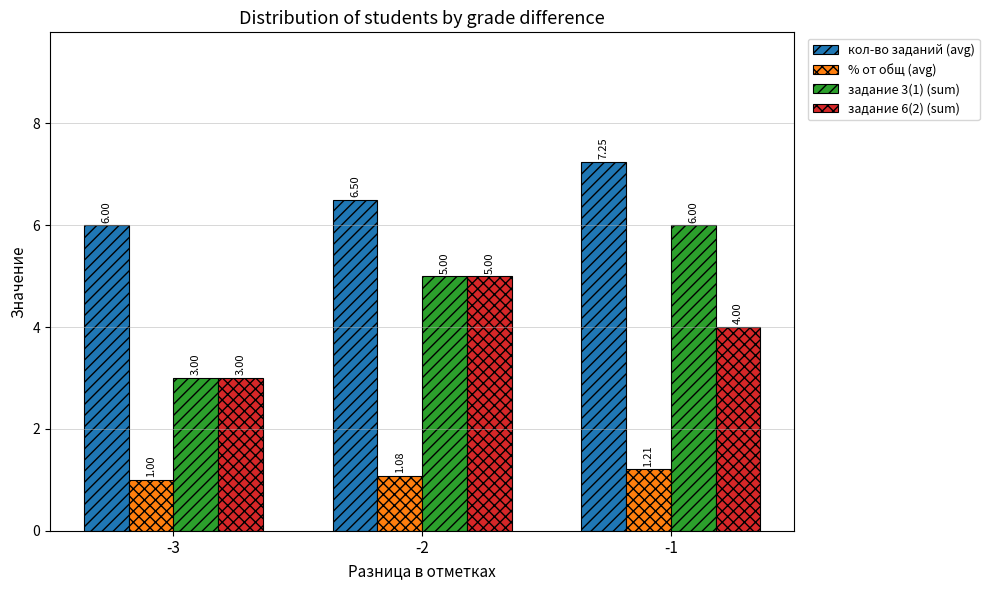

What is the difference between the задание 6(2) (sum) values at -1 and -3?

1.0